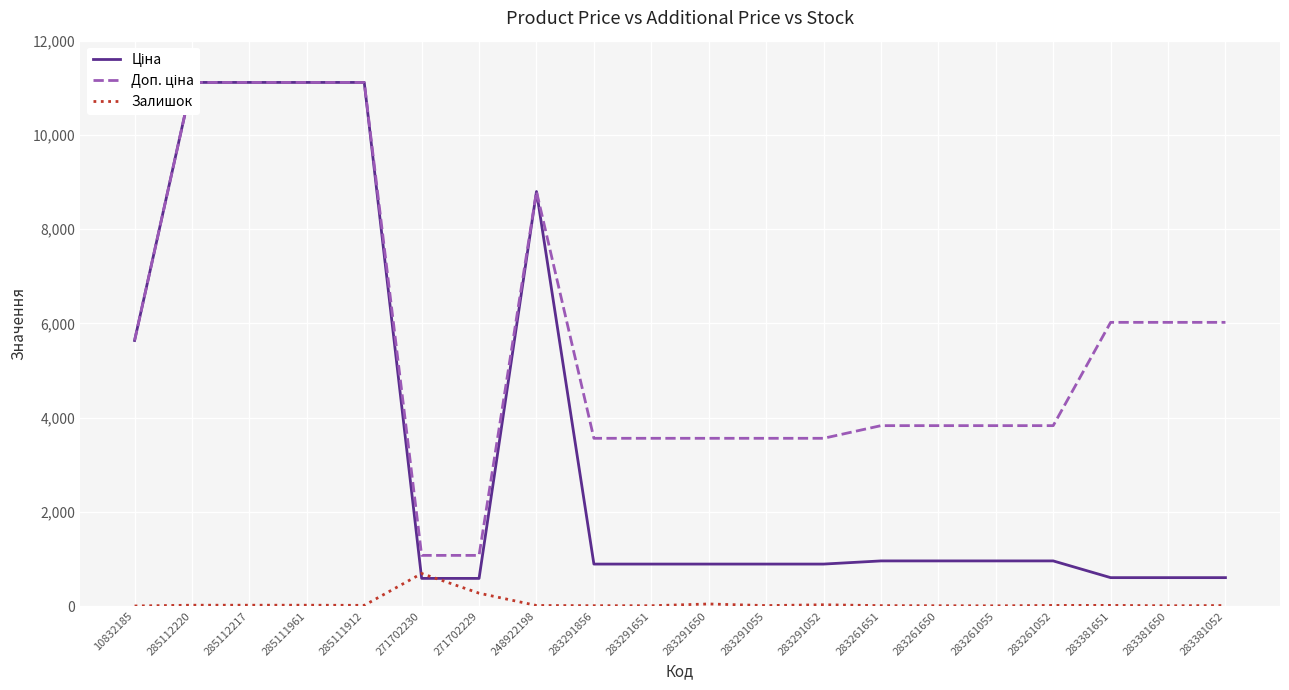

Which series has the largest range (max minus min)?

Ціна